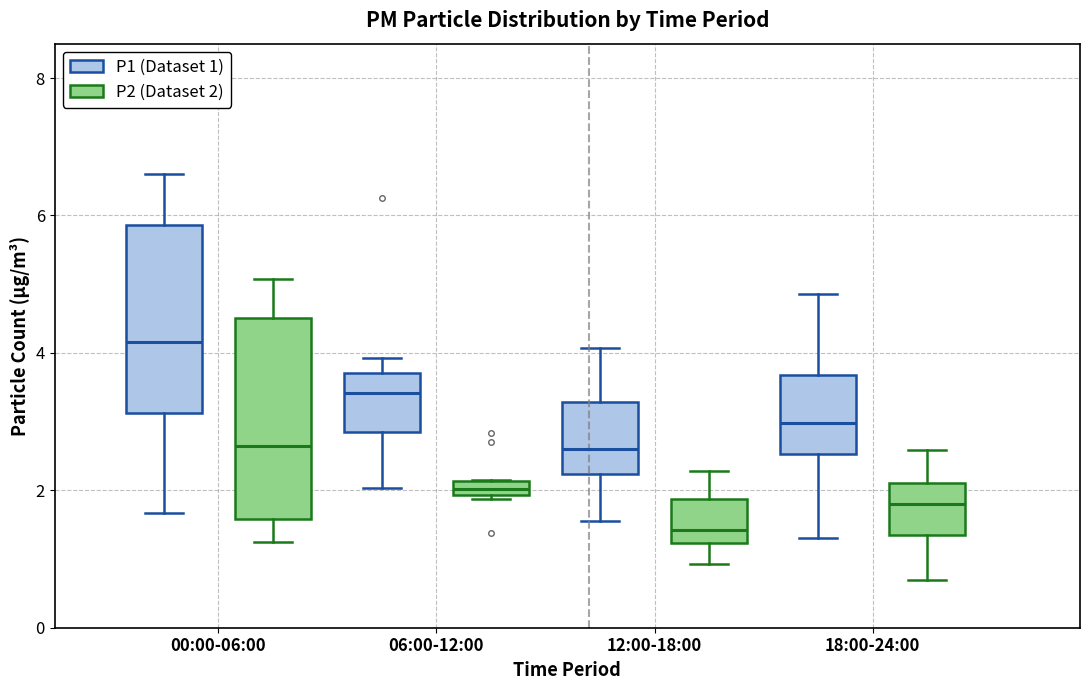

Where does the upper whisker of the box for 18:00-24:00 (P2 (Dataset 2)) end on the y-axis? The values are not printed on the chart, so give them approximately, as read against the axis.

2.6